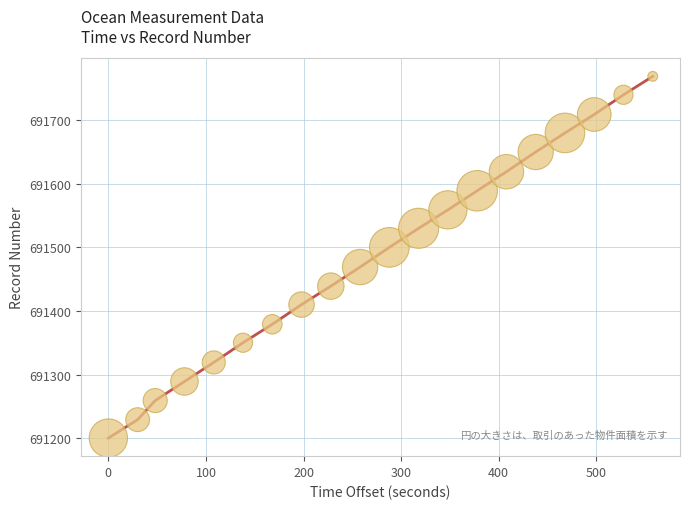

What is the range of Y values (max minus min)?

569